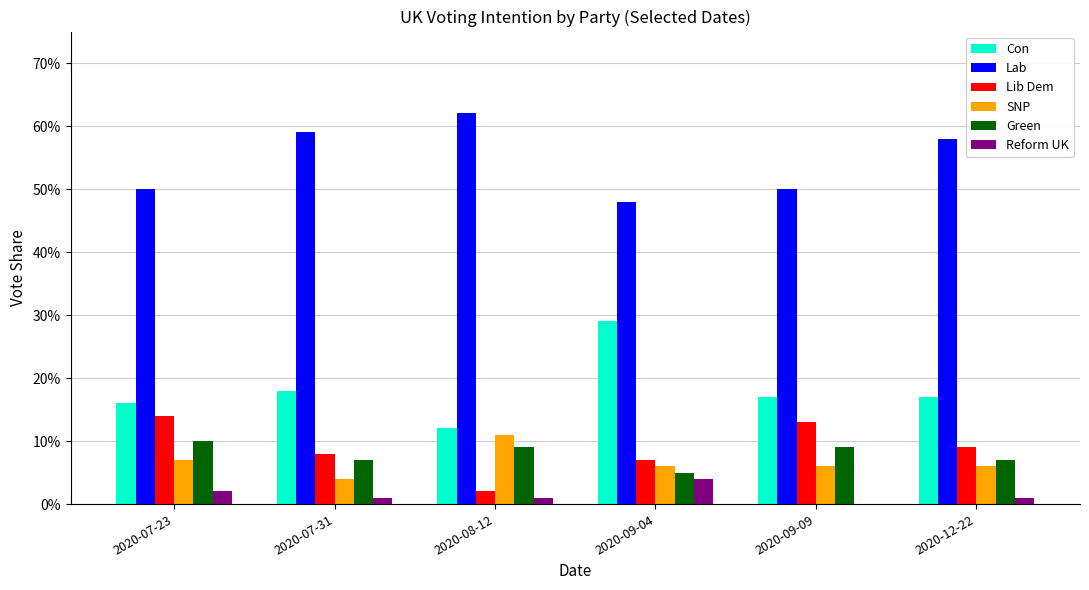

What are all the series names shown in the legend?

Con, Lab, Lib Dem, SNP, Green, Reform UK